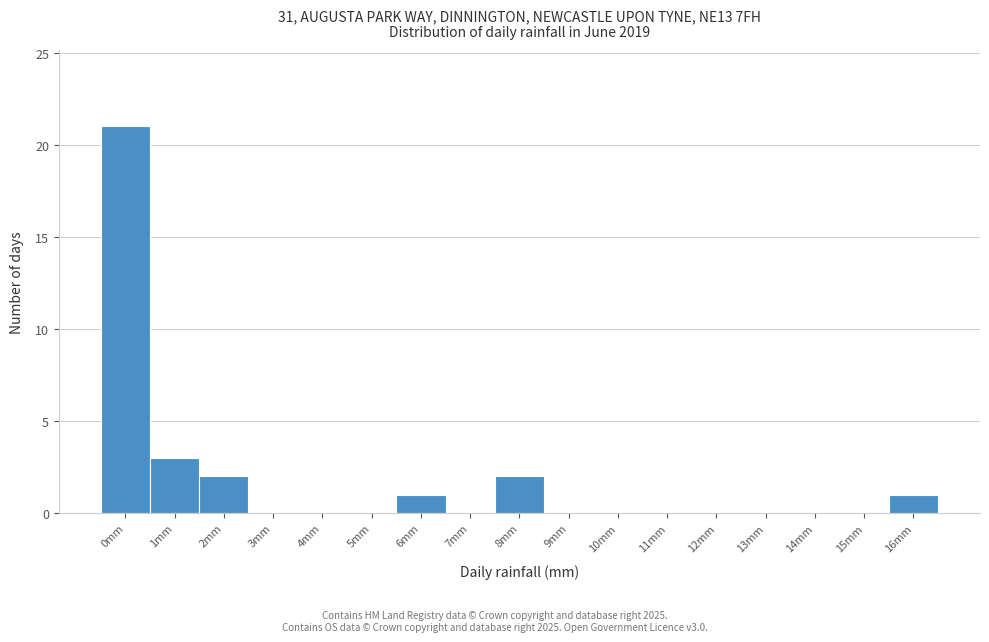

Reading left to right, transcribe all the data shown in this chart.

0mm=21	1mm=3	2mm=2	3mm=0	4mm=0	5mm=0	6mm=1	7mm=0	8mm=2	9mm=0	10mm=0	11mm=0	12mm=0	13mm=0	14mm=0	15mm=0	16mm=1